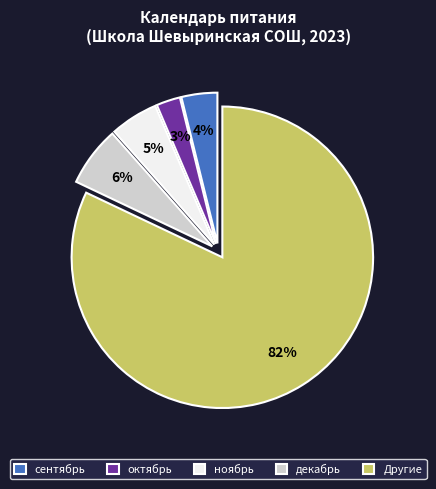

Is it true that ноябрь is 5% of the pie?

True